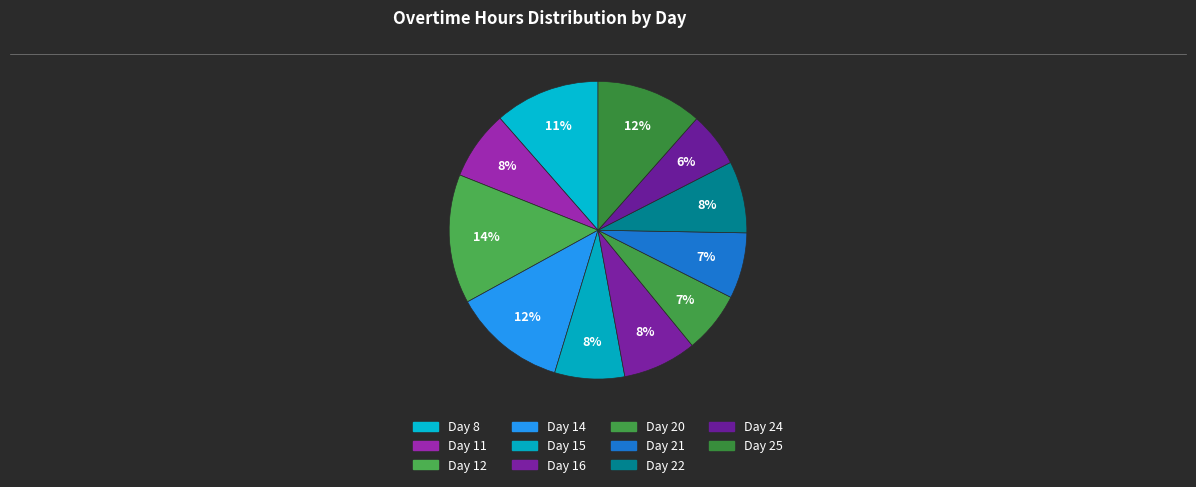

How many slices are in this pie chart?

11